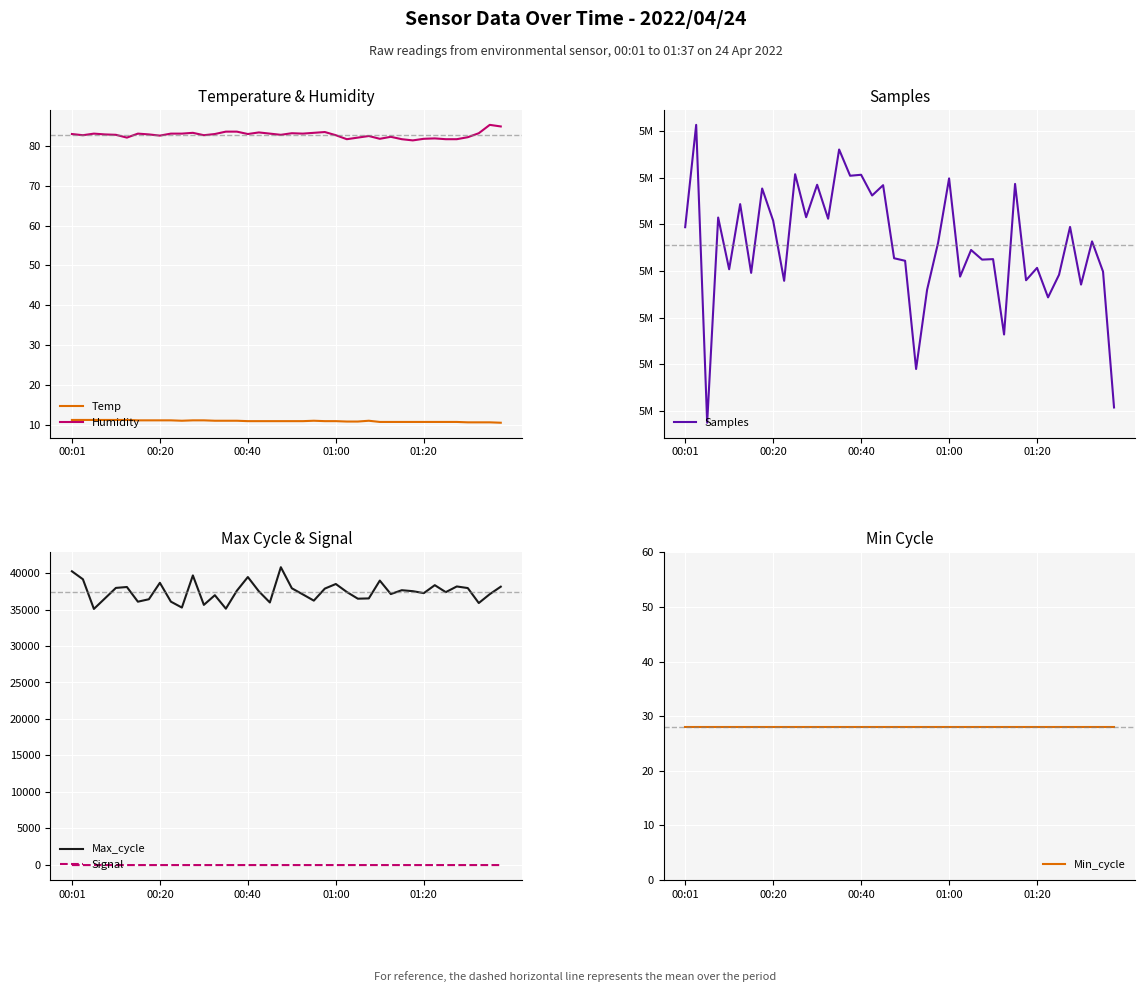

True or false: Temp has a value of 14.9 at 01:00.

False